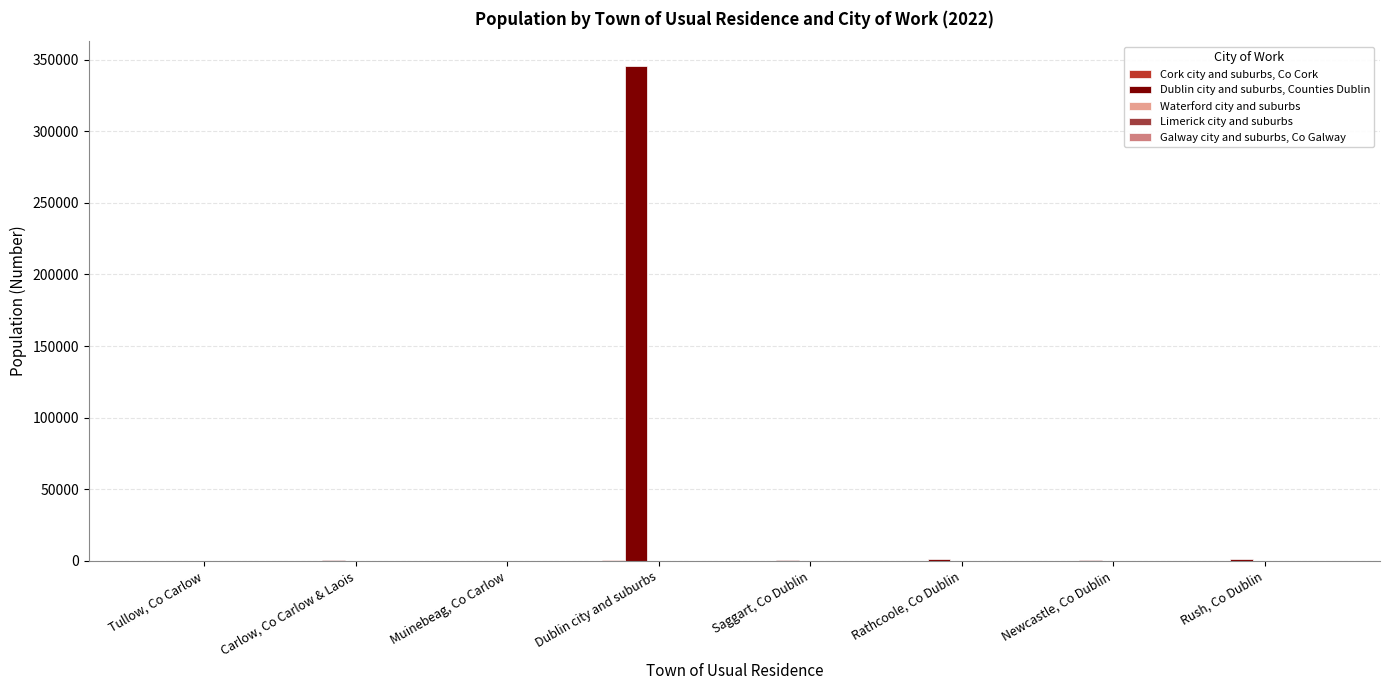

How many groups of bars are there?

8